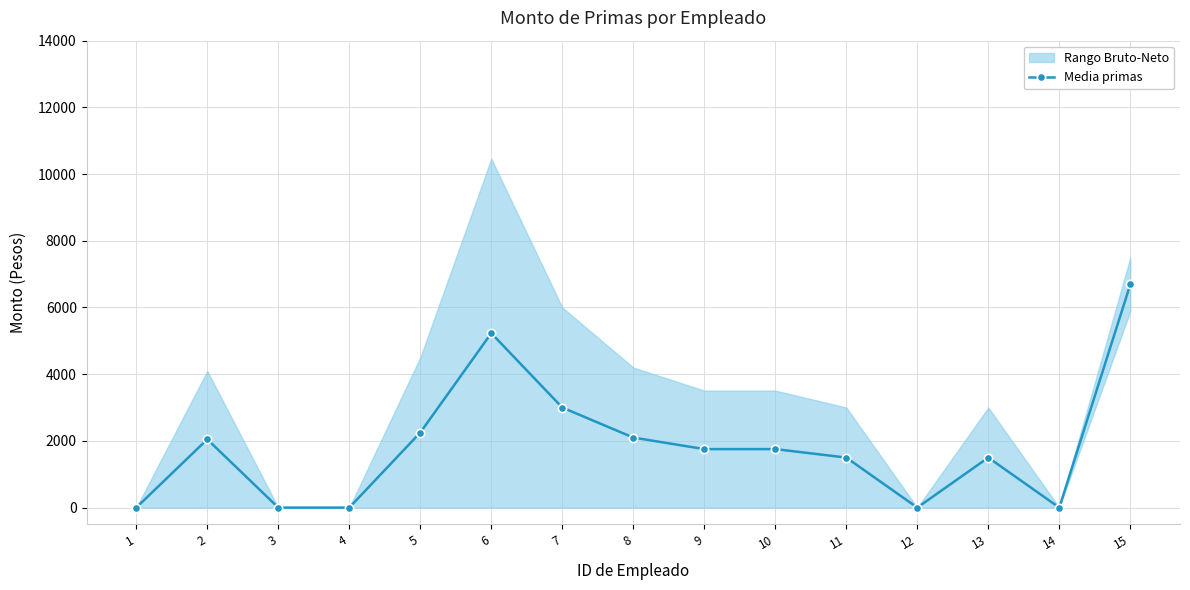

How many values are above zero?

10